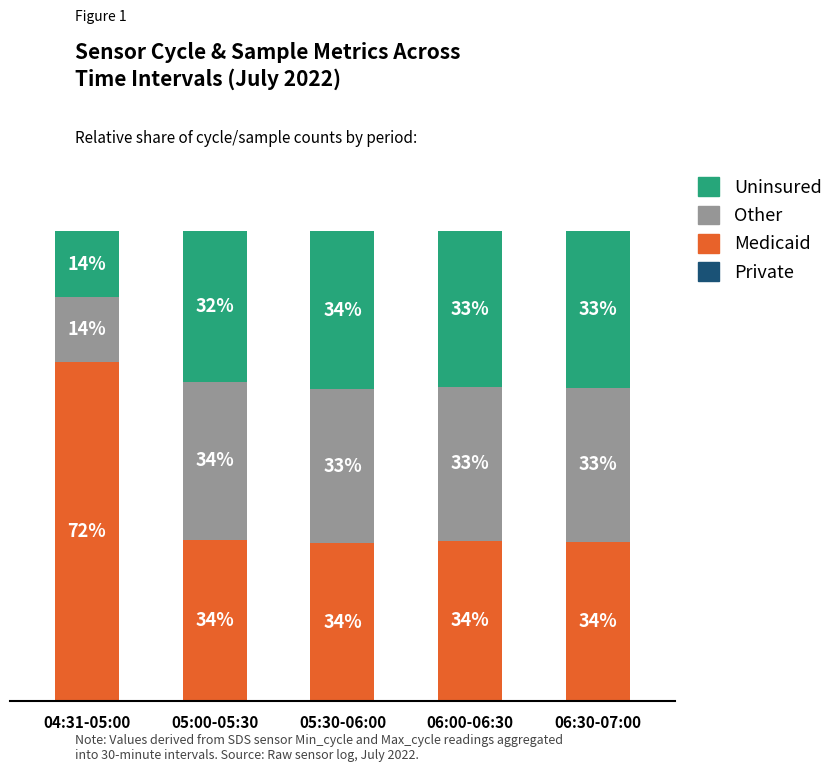

How many Private values are between 0 and 1?

5